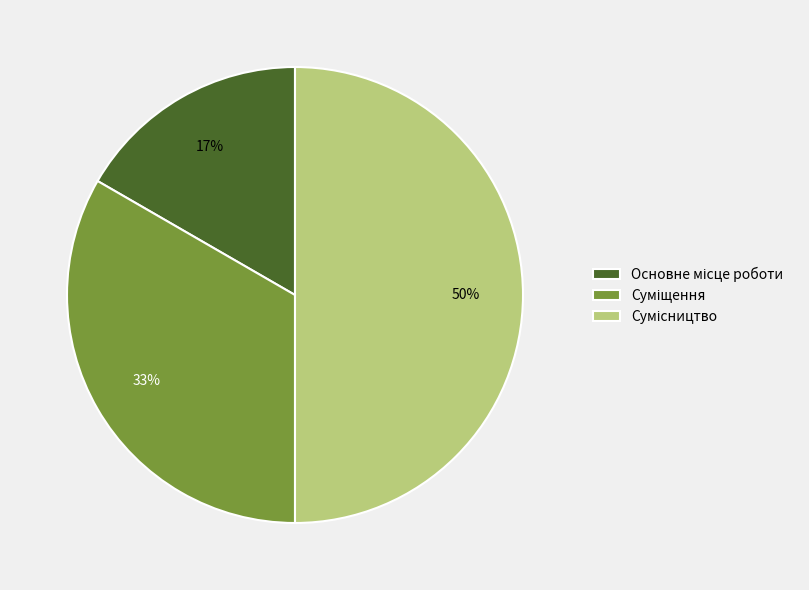

To the nearest percent, what is the average slice percentage?

33%